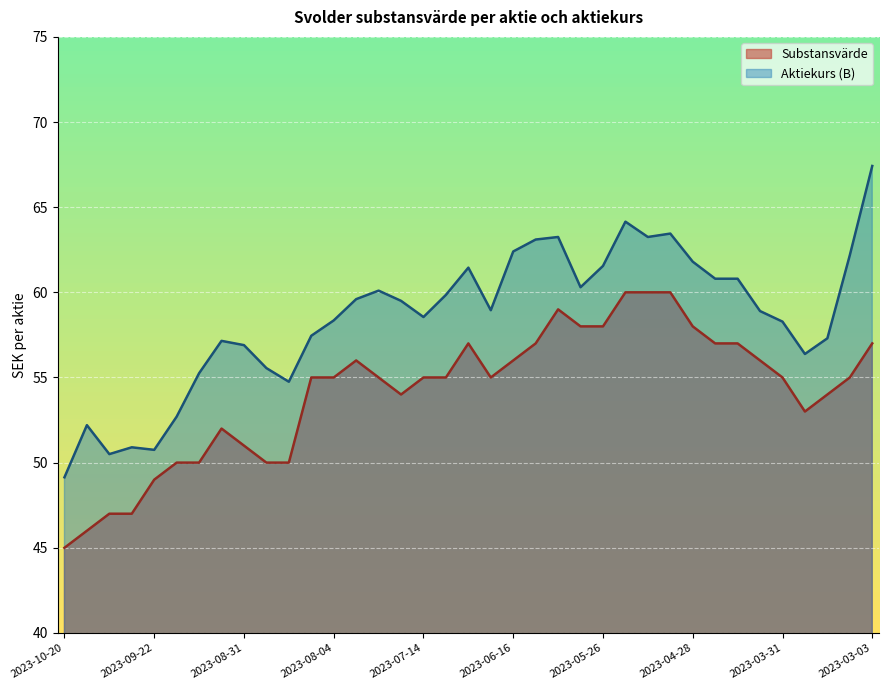

Which series has the largest range (max minus min)?

Aktiekurs (B)